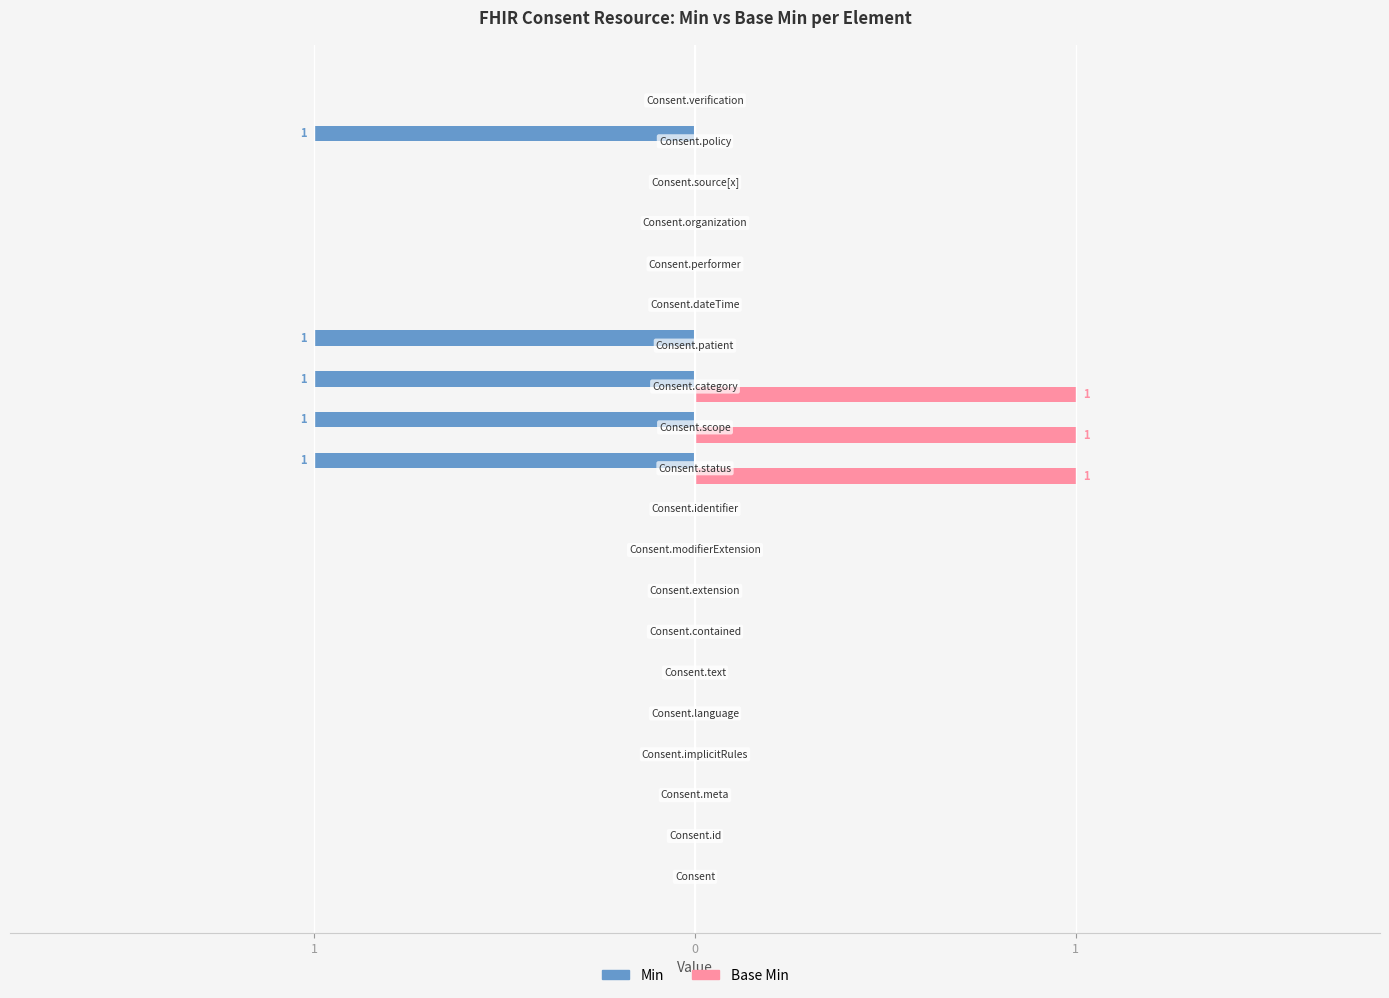

How many groups of bars are there?

20